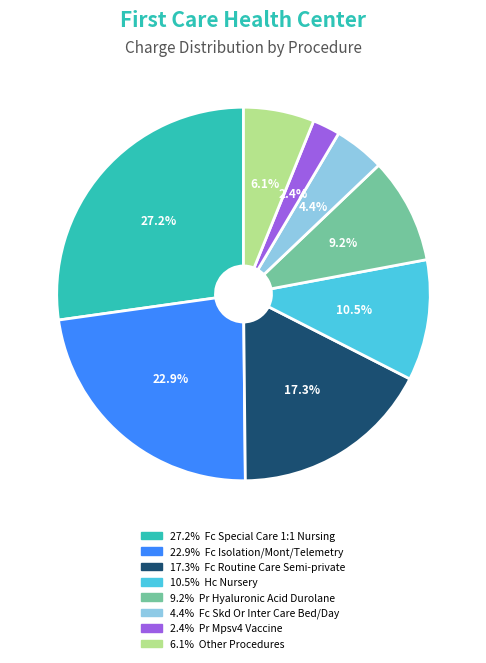

How many slices are in this pie chart?

8